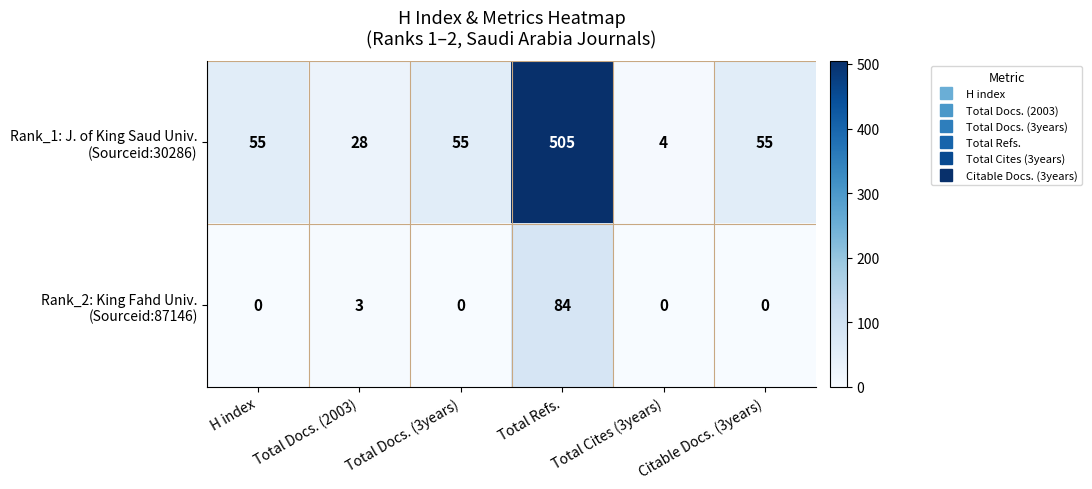

What is the spread (max minus min) of values at Total Docs. (3years)?

55